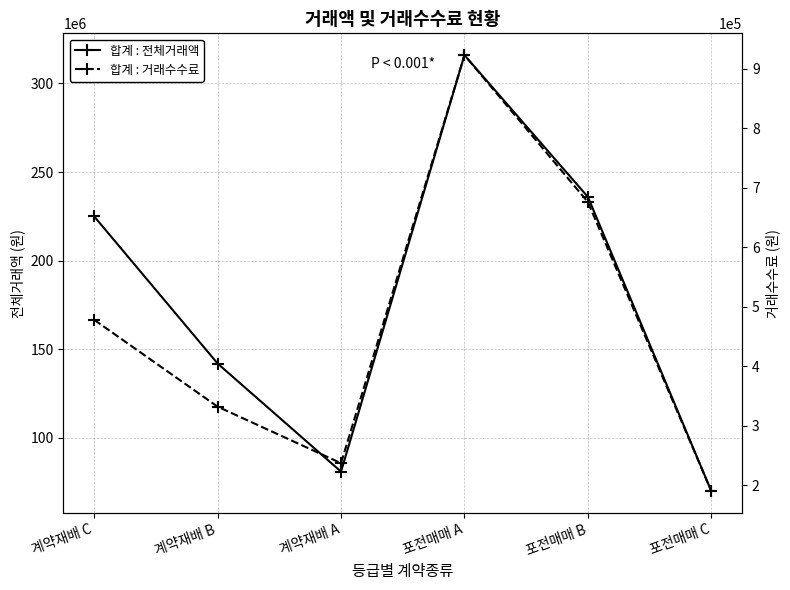

Does the chart have visible grid lines?

Yes